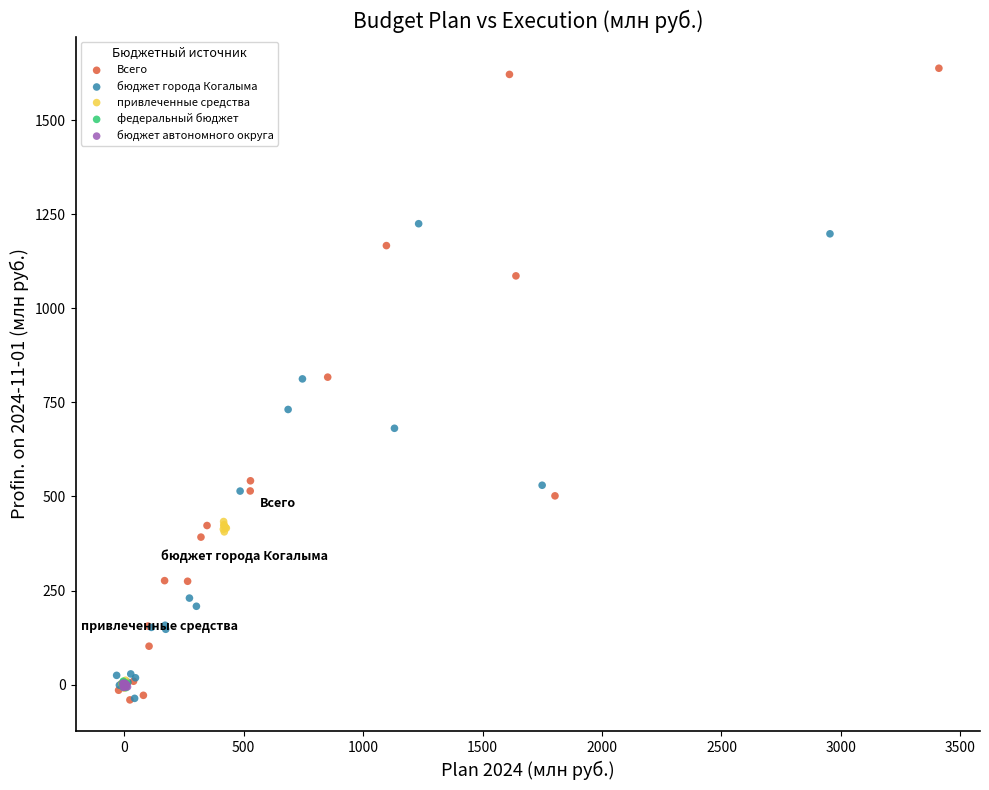

Which series contains the highest Y value?

Всего